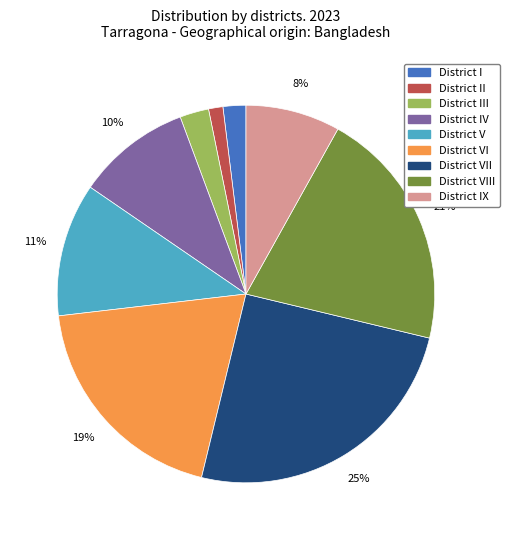

Does any single category account for the majority?

No